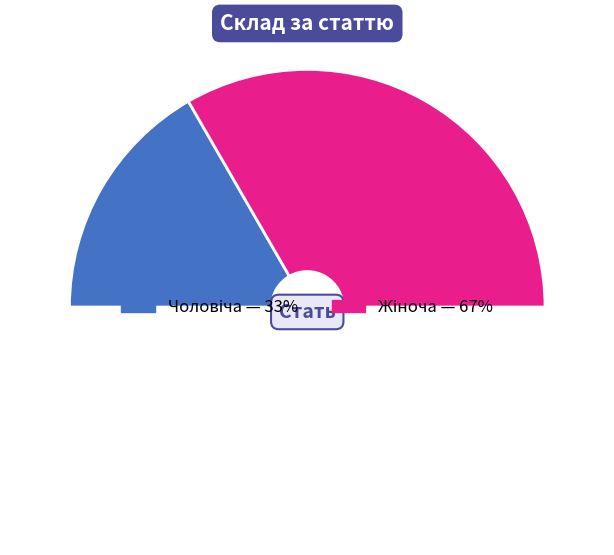

To the nearest percent, what percentage of the pie is Чоловіча?

33%